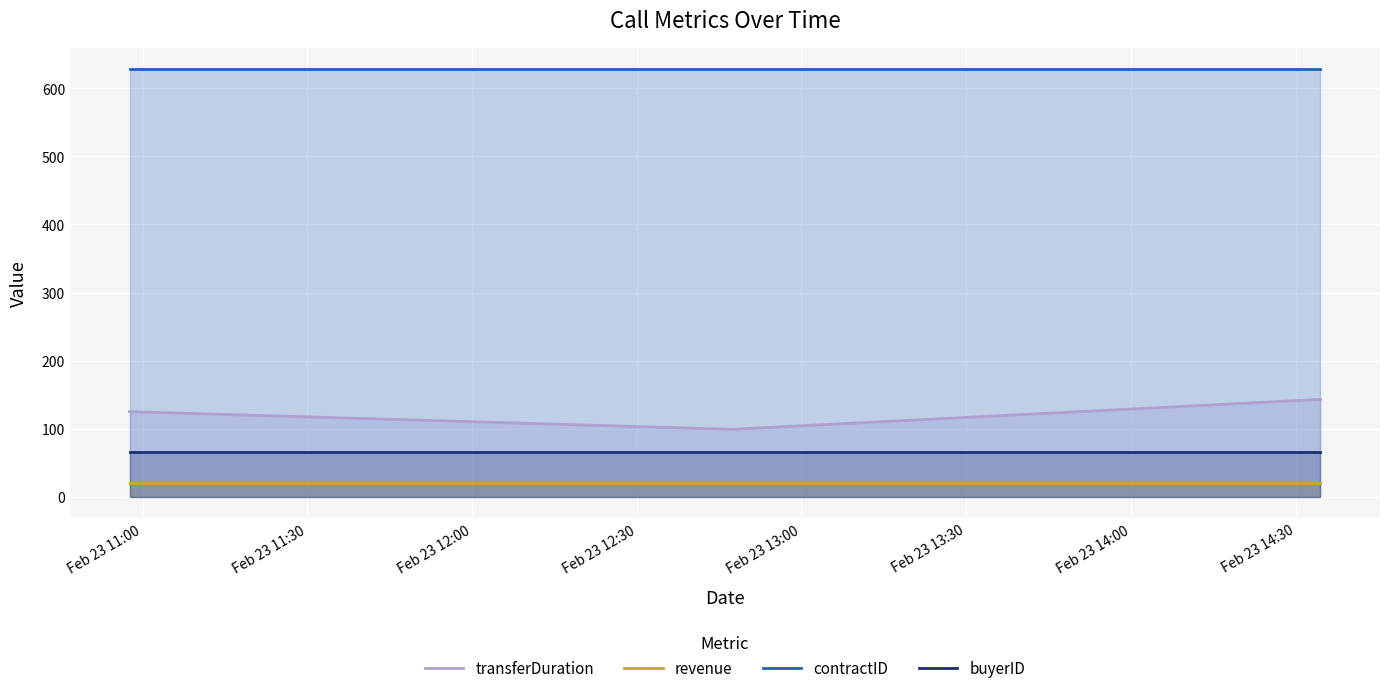

List the series in order of their peak value, lowest first.

revenue, buyerID, transferDuration, contractID